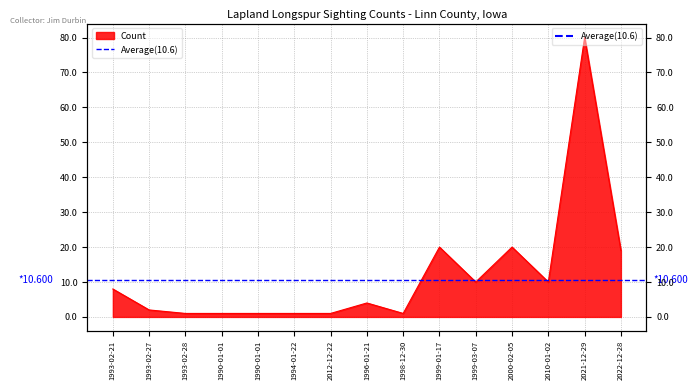

Which label corresponds to the smallest value in the chart?

1993-02-28